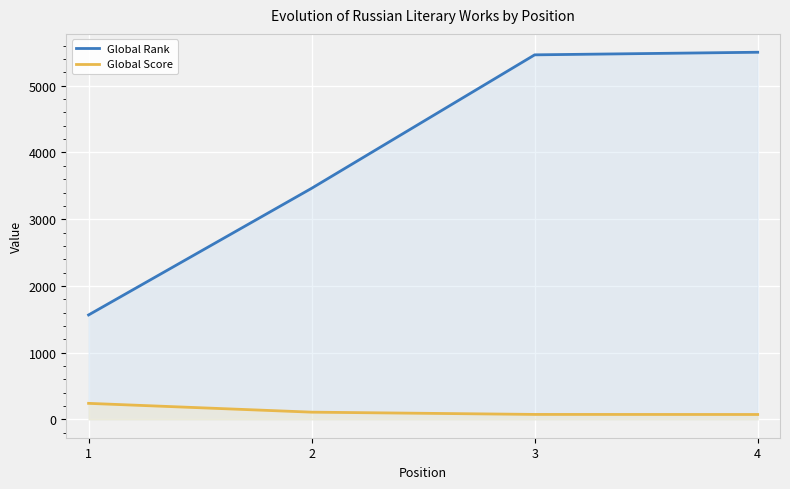

What is the total value across all series at 4?

5575